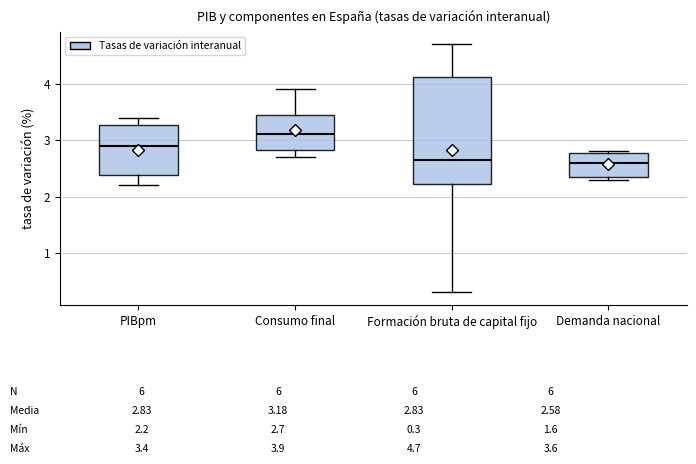

Which box is the tallest, from its lower edge to its upper edge?

Formación bruta de capital fijo